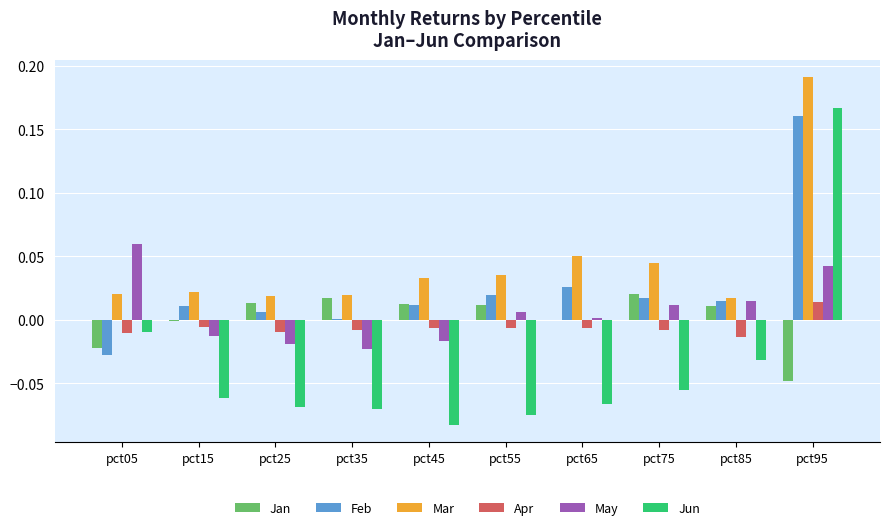

True or false: May has a value of -0.0 at pct45.

True